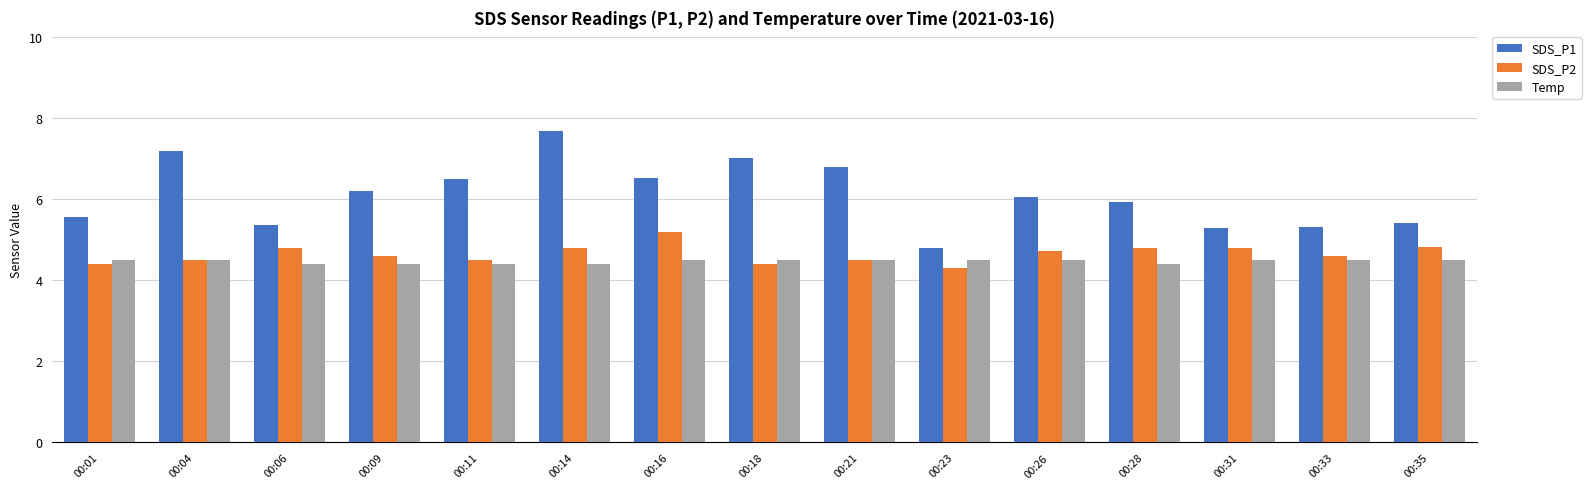

Which series changed the most between 00:09 and 00:33?

SDS_P1